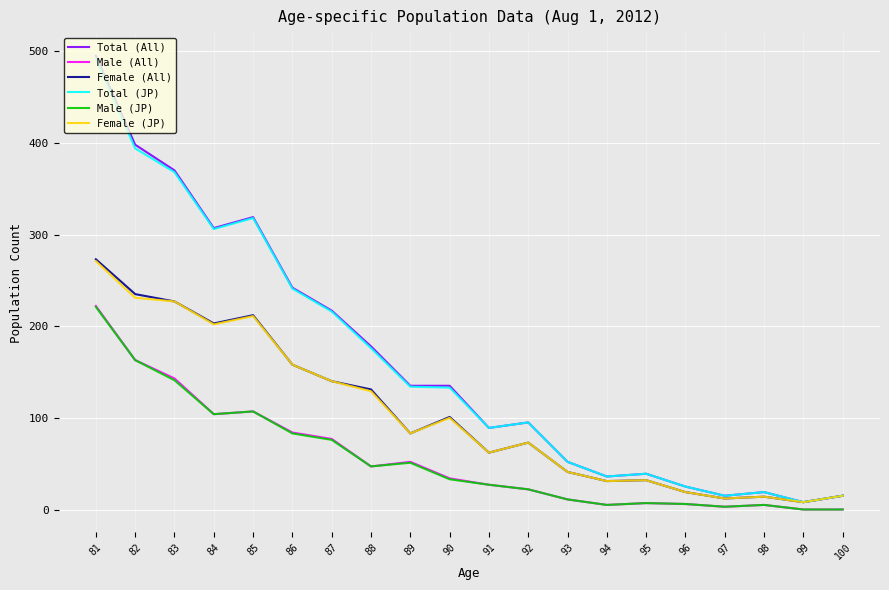

Reading right to left, what are all the values shown in this chart?

Total (All): 81=495	82=398	83=370	84=307	85=319	86=242	87=217	88=178	89=135	90=135	91=89	92=95	93=52	94=36	95=39	96=25	97=15	98=19	99=8	100=15
Male (All): 81=222	82=163	83=143	84=104	85=107	86=84	87=77	88=47	89=52	90=34	91=27	92=22	93=11	94=5	95=7	96=6	97=3	98=5	99=0	100=0
Female (All): 81=273	82=235	83=227	84=203	85=212	86=158	87=140	88=131	89=83	90=101	91=62	92=73	93=41	94=31	95=32	96=19	97=12	98=14	99=8	100=15
Total (JP): 81=492	82=394	83=368	84=306	85=318	86=241	87=216	88=176	89=134	90=133	91=89	92=95	93=52	94=36	95=39	96=25	97=15	98=19	99=8	100=15
Male (JP): 81=221	82=163	83=141	84=104	85=107	86=83	87=76	88=47	89=51	90=33	91=27	92=22	93=11	94=5	95=7	96=6	97=3	98=5	99=0	100=0
Female (JP): 81=271	82=231	83=227	84=202	85=211	86=158	87=140	88=129	89=83	90=100	91=62	92=73	93=41	94=31	95=32	96=19	97=12	98=14	99=8	100=15